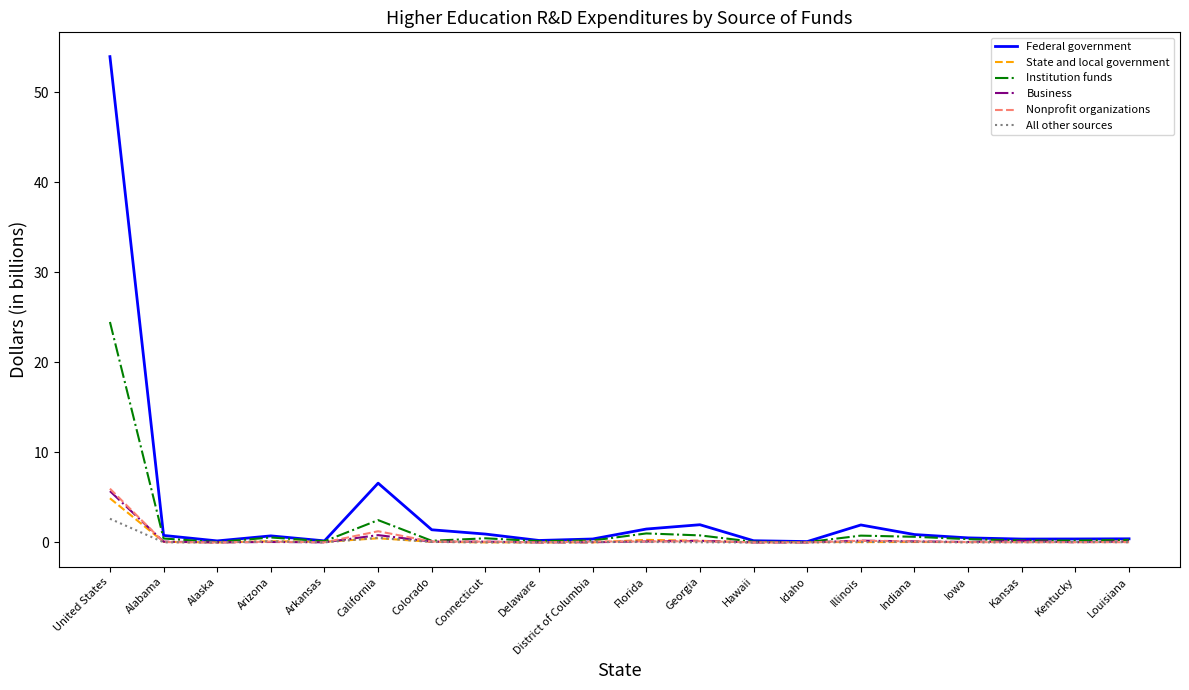

What position from the right is Arkansas?

16